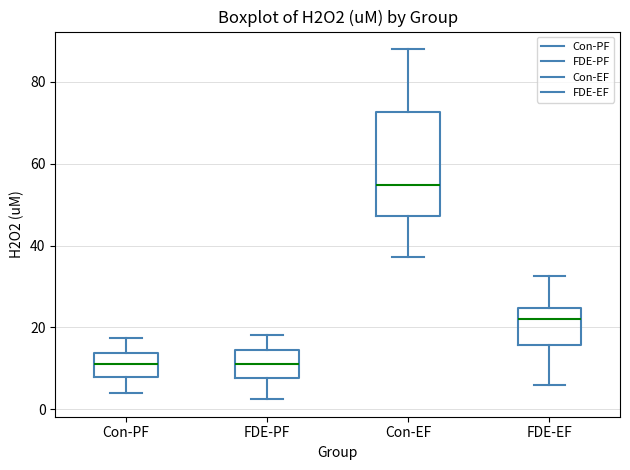

Which box is the tallest, from its lower edge to its upper edge?

Con-EF